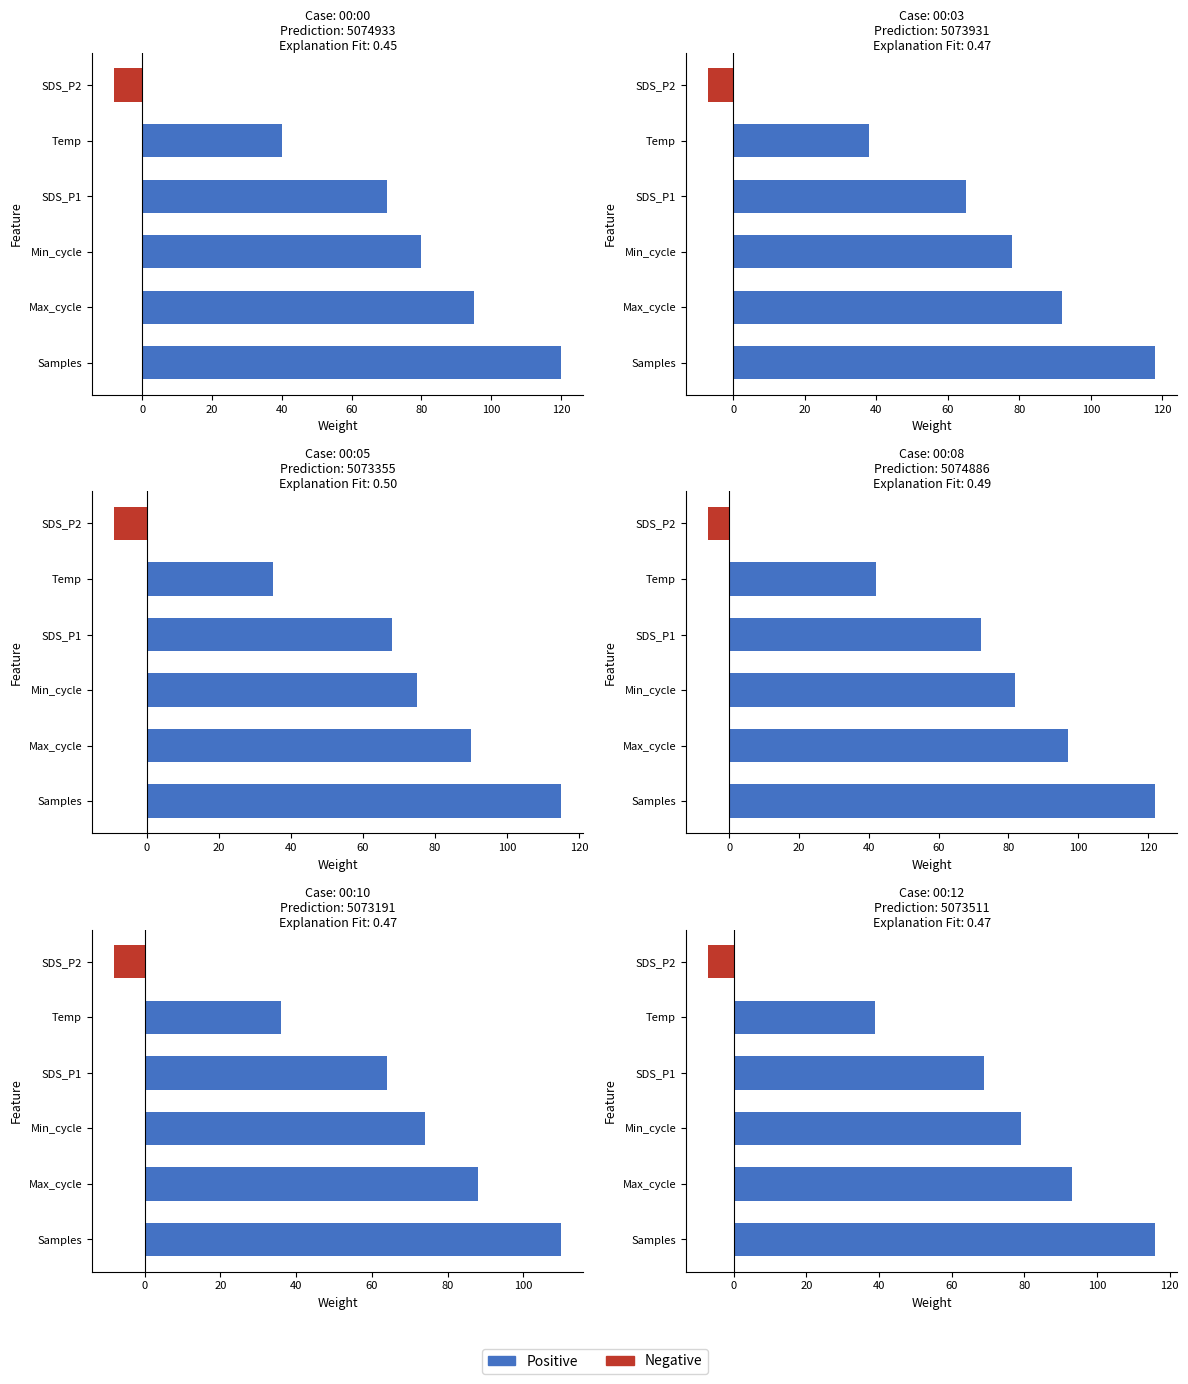

The value of Negative at Min_cycle is 3. True or false?

False